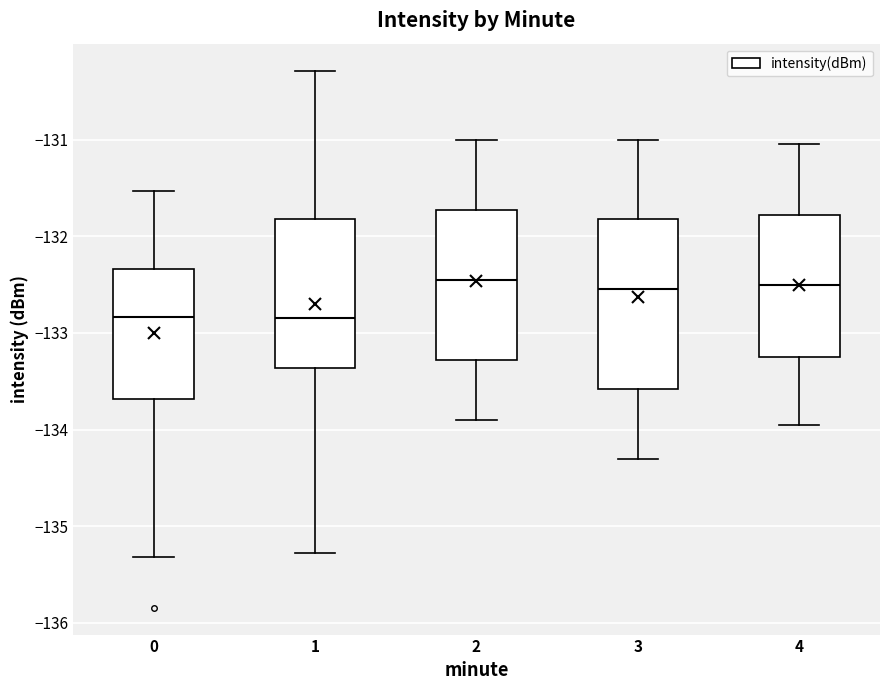

Reading left to right, read every box against the y-axis: the position of its median line, the range the box covers, and the ends of its whiskers. The values are not printed on the chart, so give them approximately, as read against the axis.

0: median -132.8, box -133.7 to -132.3, whiskers -135.3 to -131.5
1: median -132.8, box -133.4 to -131.8, whiskers -135.3 to -130.3
2: median -132.4, box -133.3 to -131.7, whiskers -133.9 to -131.0
3: median -132.5, box -133.6 to -131.8, whiskers -134.3 to -131.0
4: median -132.5, box -133.2 to -131.8, whiskers -133.9 to -131.0